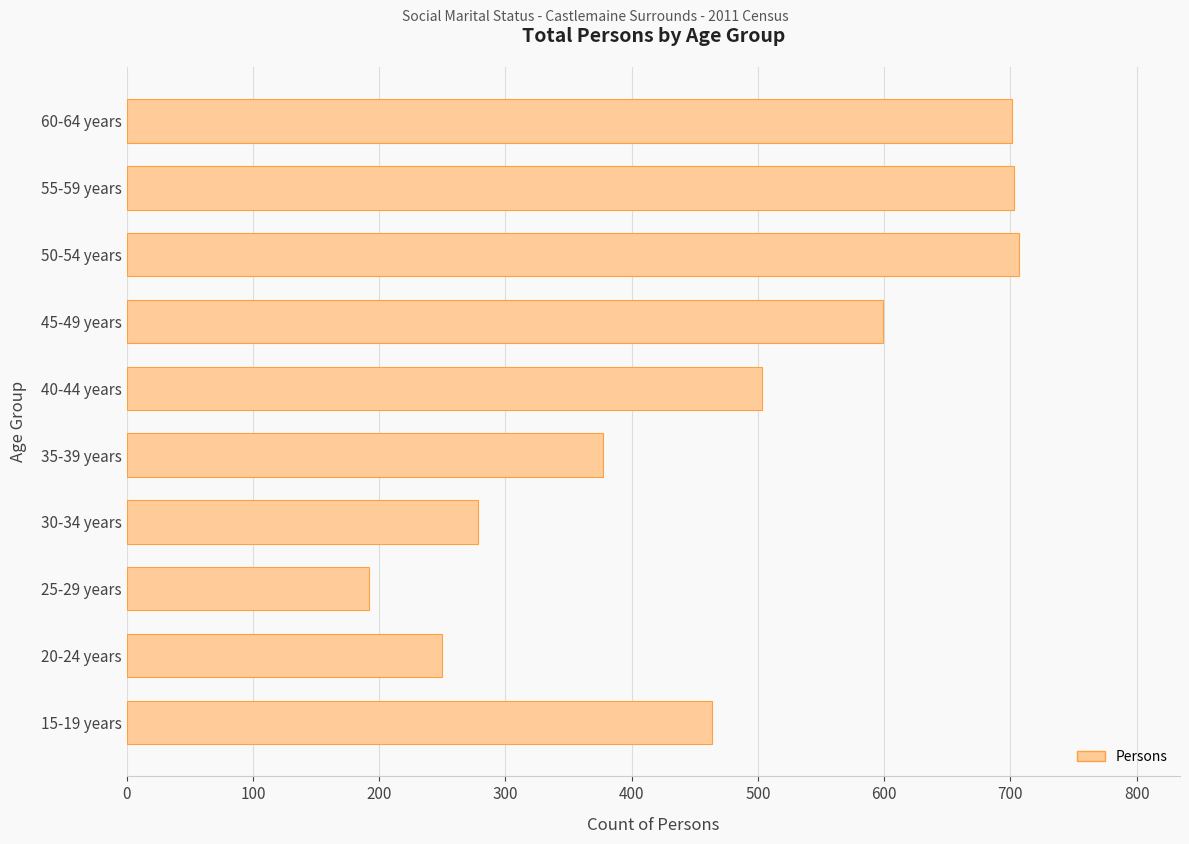

At which category does the chart reach its minimum across all series?

25-29 years